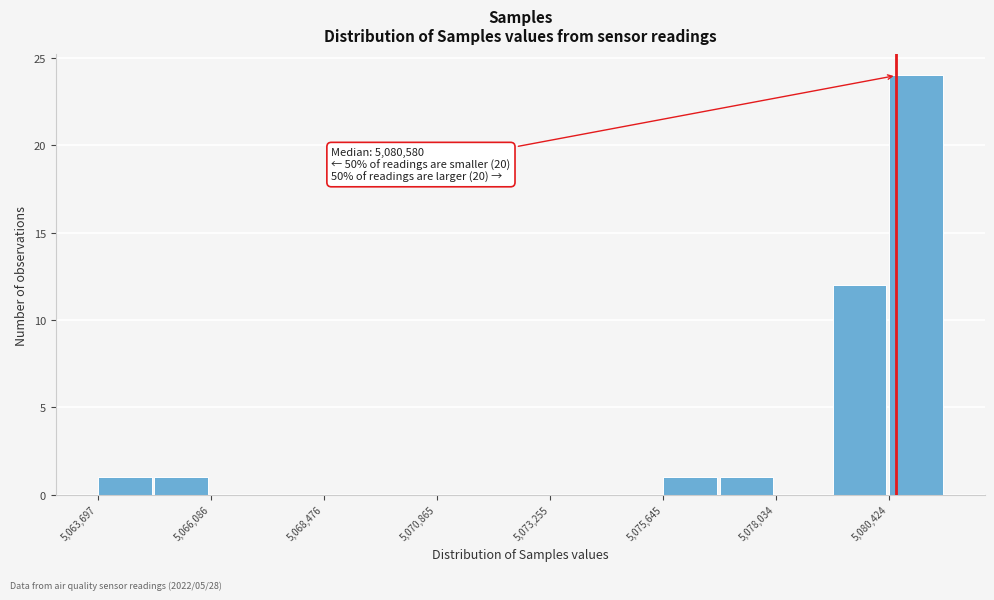

Read against the x-axis, roughly where is the centre of the tallest bar?

5081000